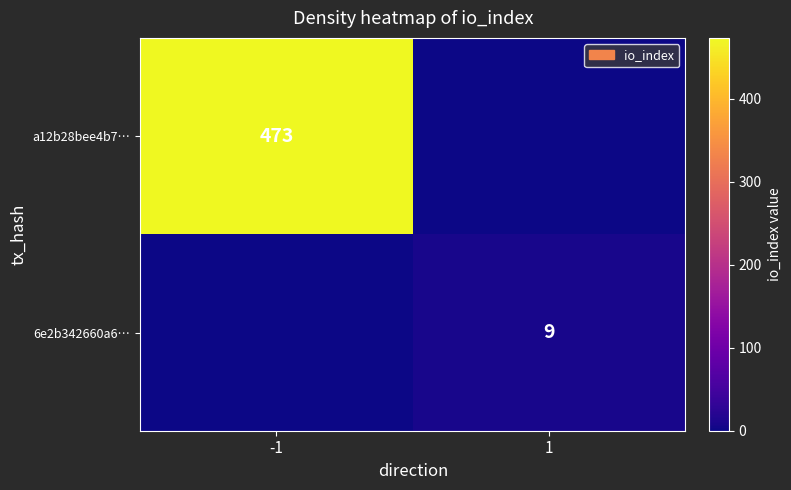

True or false: a12b28bee4b7… has a value of 316 at -1.

False